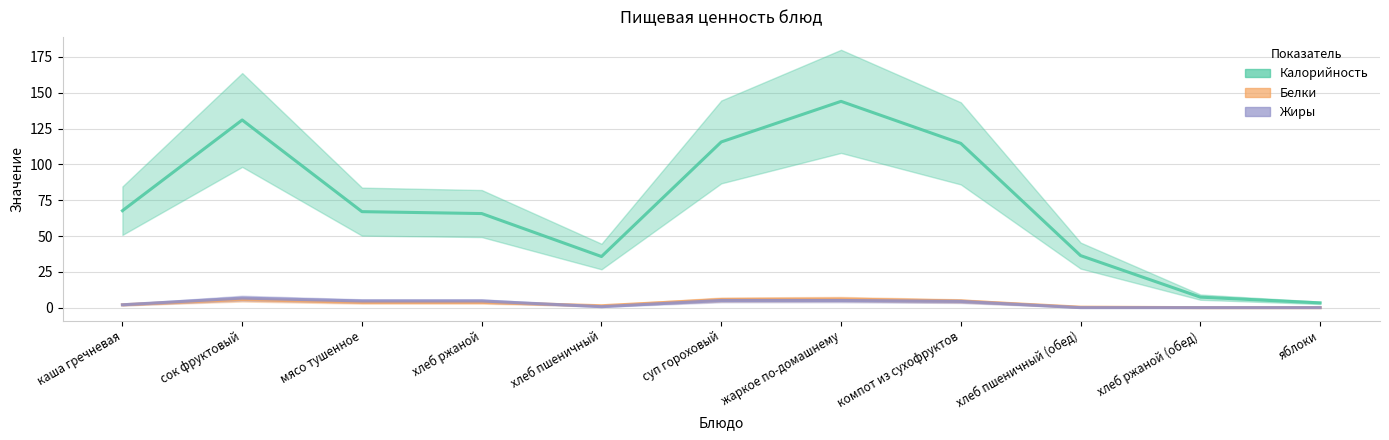

True or false: Жиры and Калорийность intersect in this chart.

False